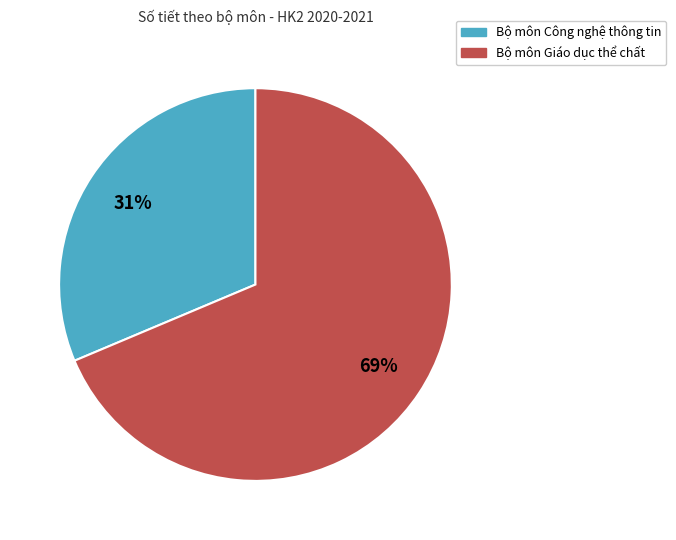

How many slices are in this pie chart?

2